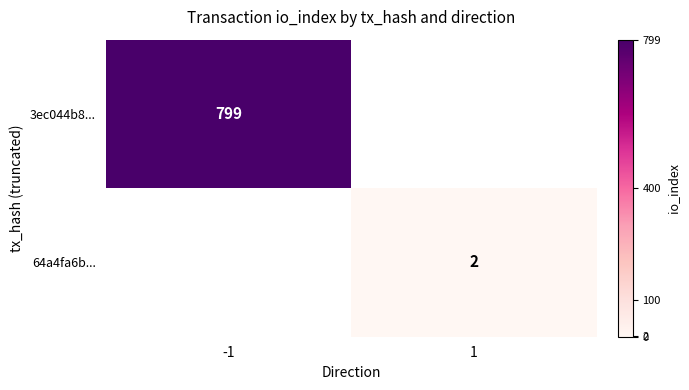

Is it true that 3ec044b8... equals 799 at -1?

True